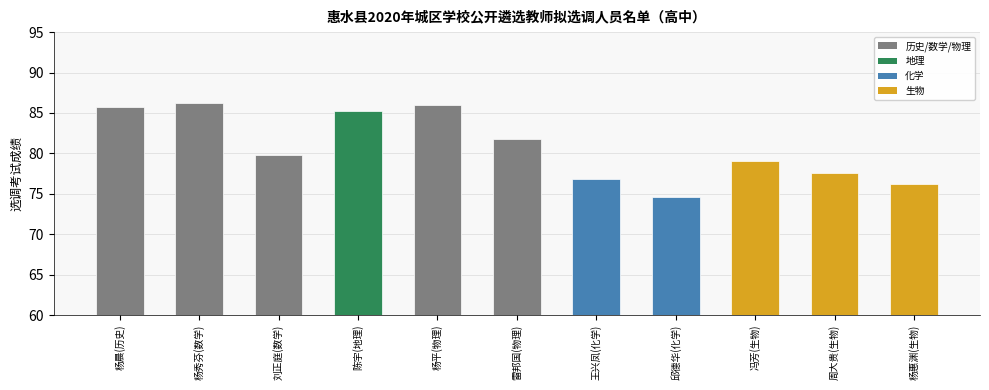

Between 杨平(物理) and 冯芳(生物), which is larger?

杨平(物理)